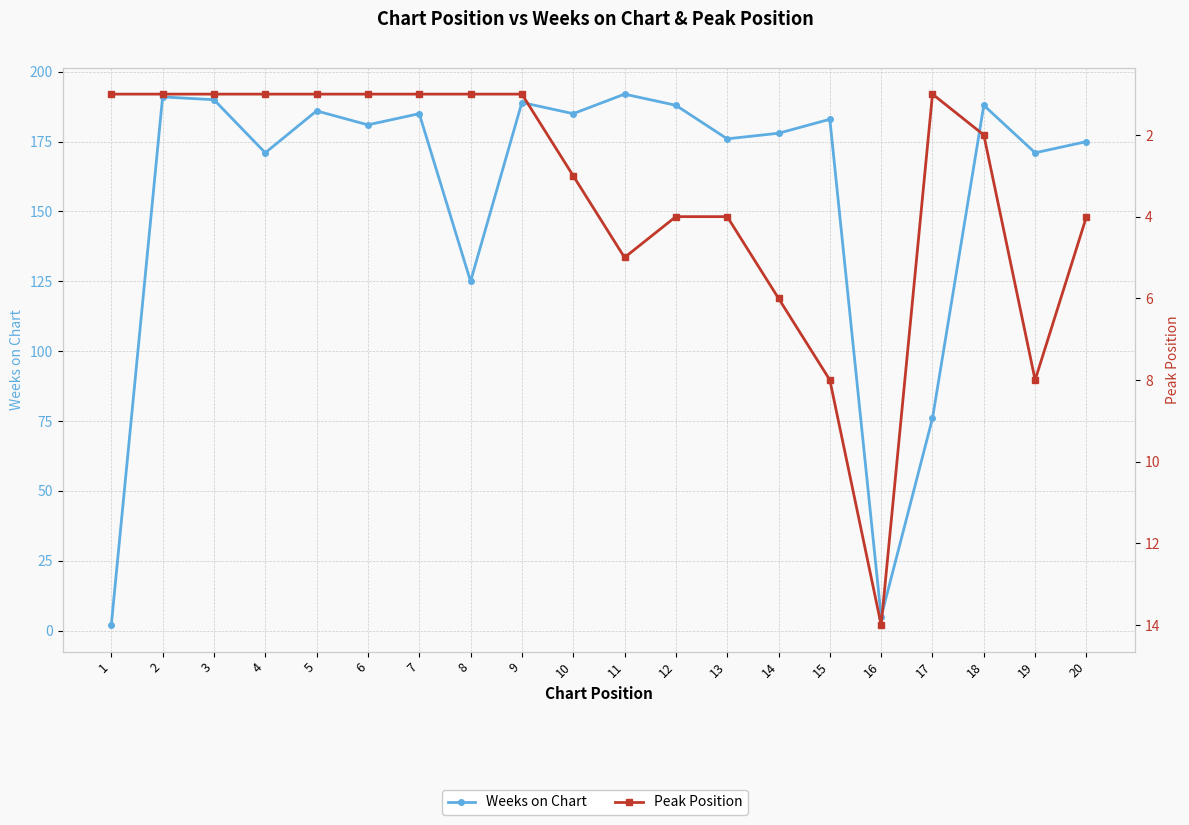

At which category does the chart reach its minimum across all series?

1